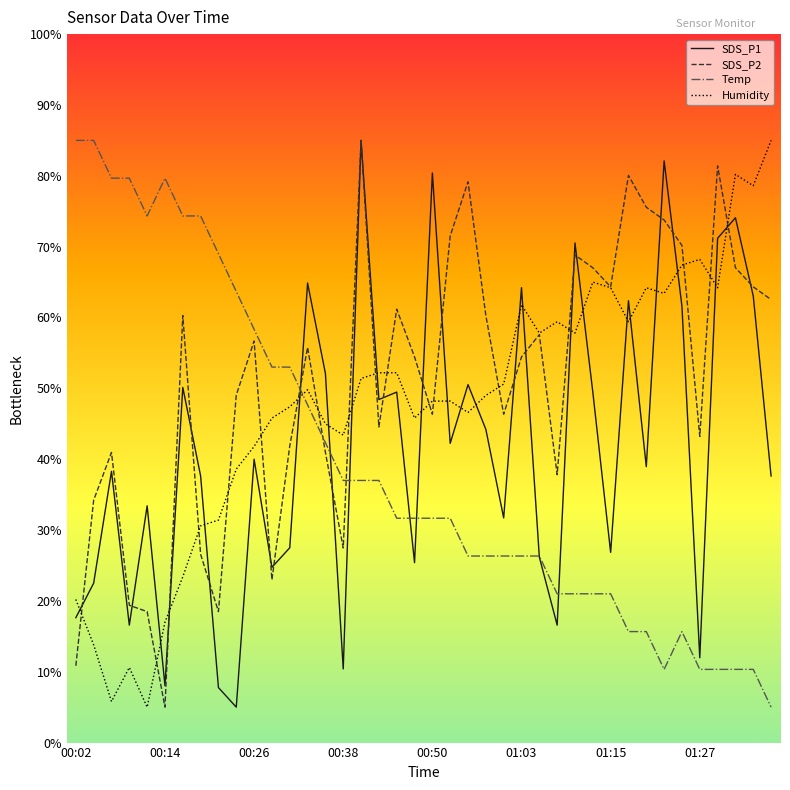

At how many categories does at least one series exceed 7?

40